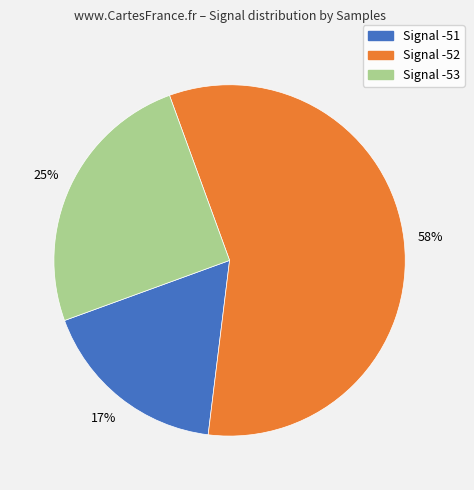

Is there any slice that represents more than half of the pie?

Yes